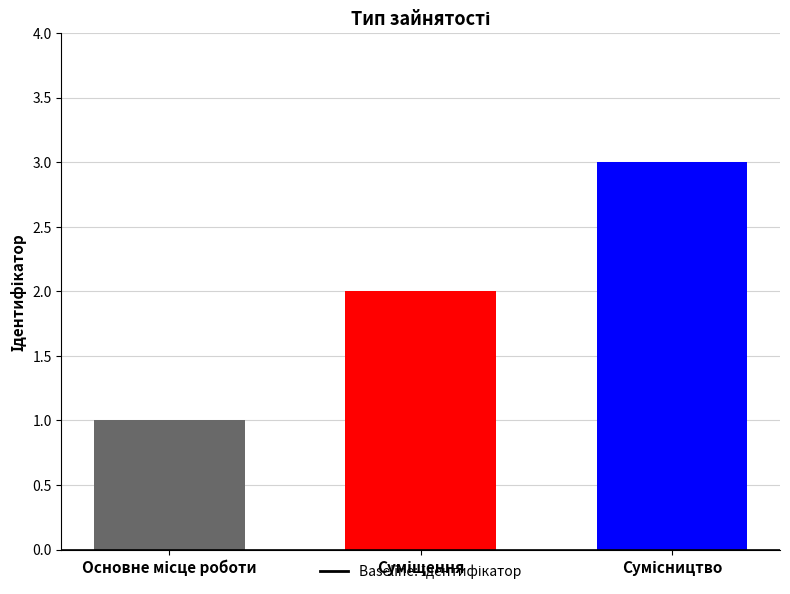

What is the difference between the maximum and minimum values?

2